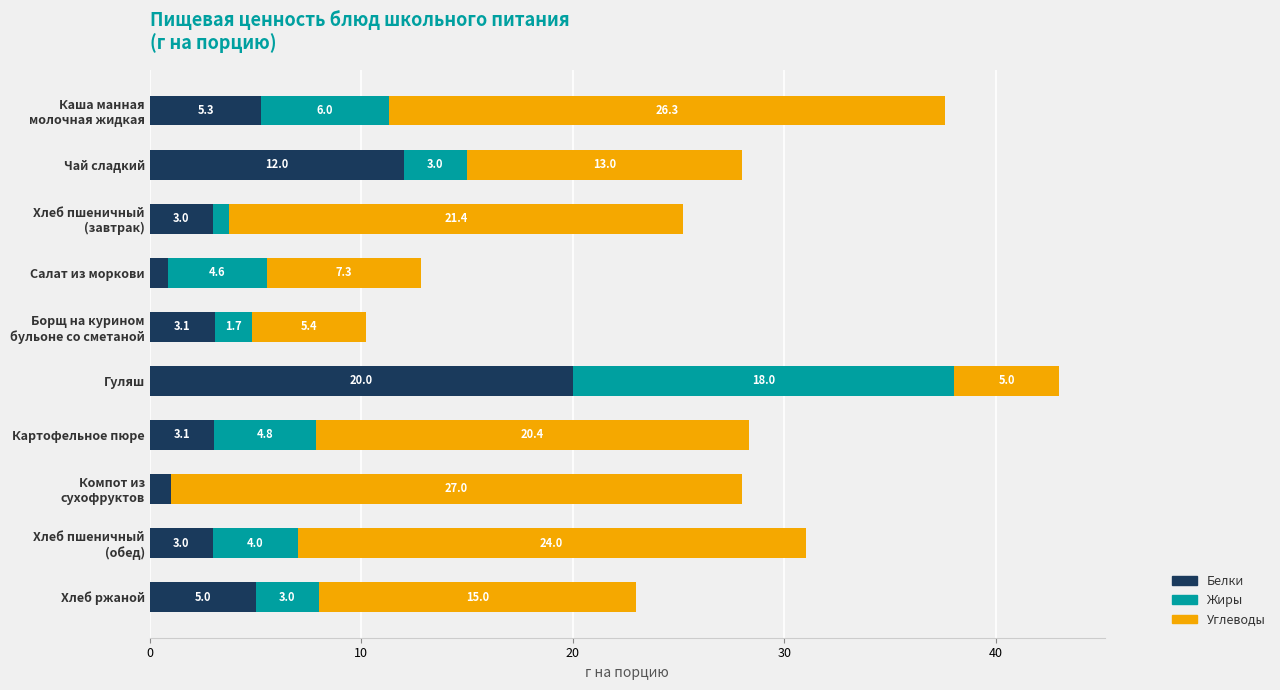

What is the average value of the Белки series?

5.6